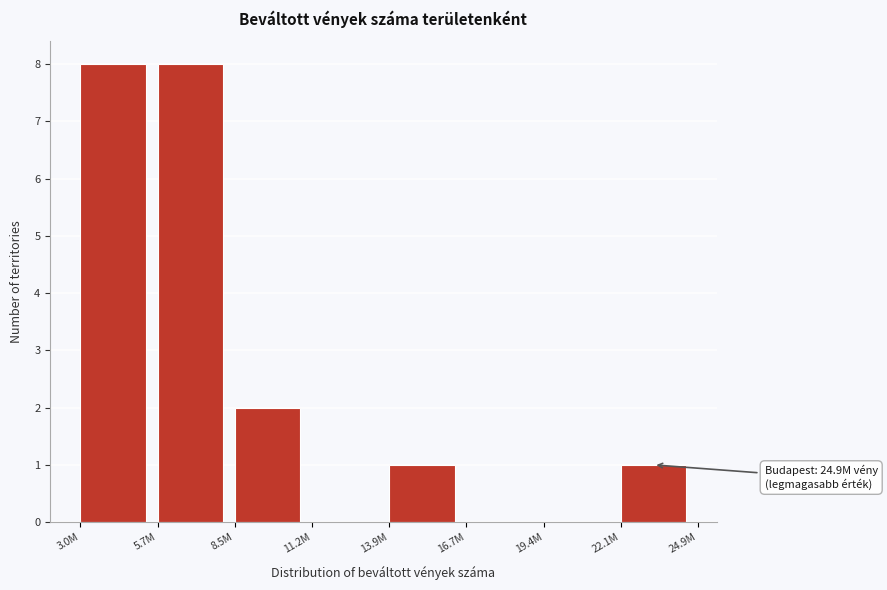

Reading left to right, list all the values displayed in this chart.

3.0M=8	5.7M=8	8.5M=2	11.2M=0	13.9M=1	16.7M=0	19.4M=0	22.1M=1